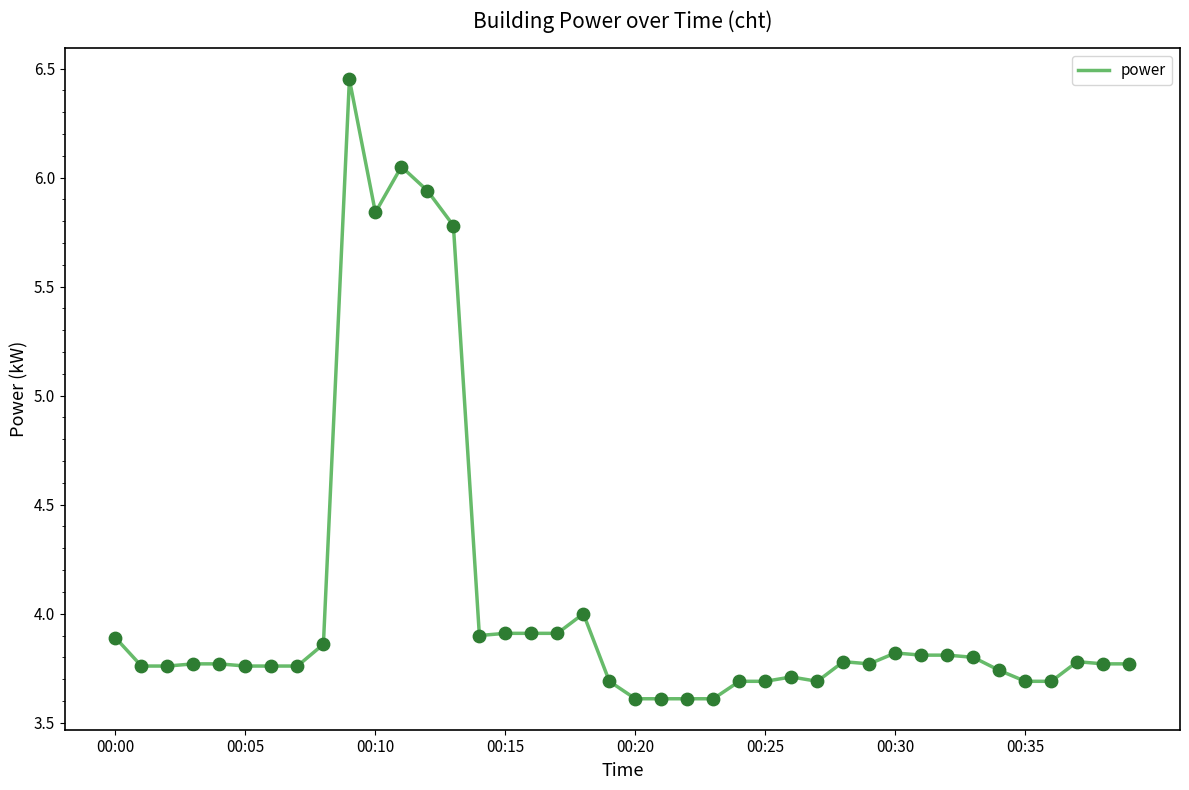

What is the difference between the maximum and minimum values?

2.8